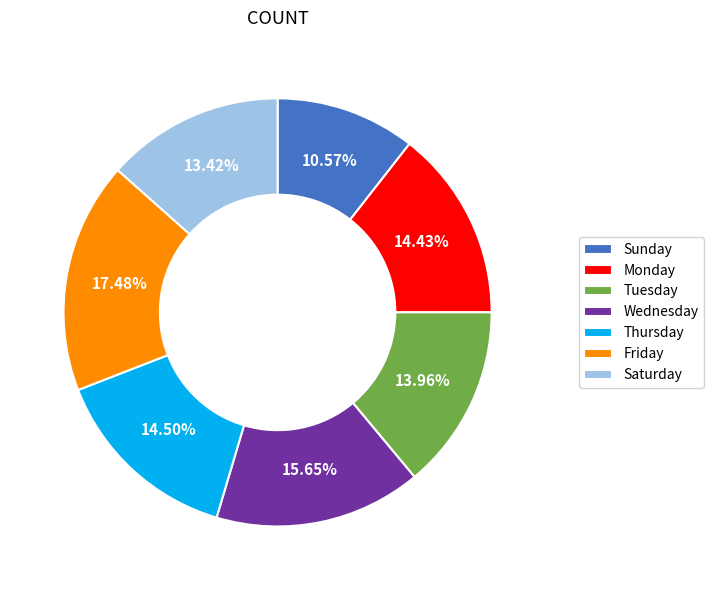

What is the ratio of the value at Tuesday to the value at Friday?

0.8